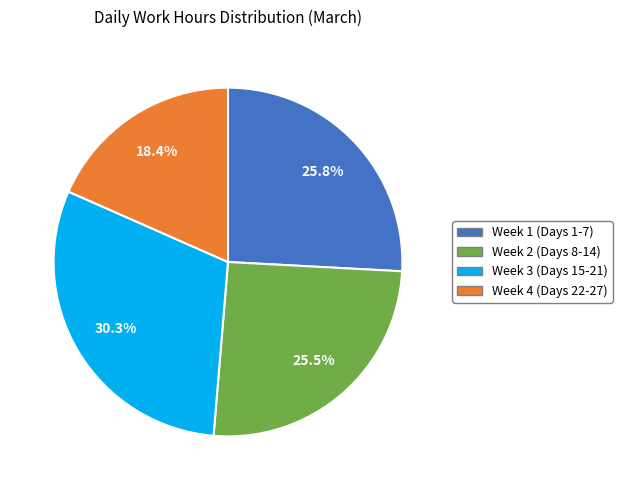

Is there a majority slice in this chart?

No